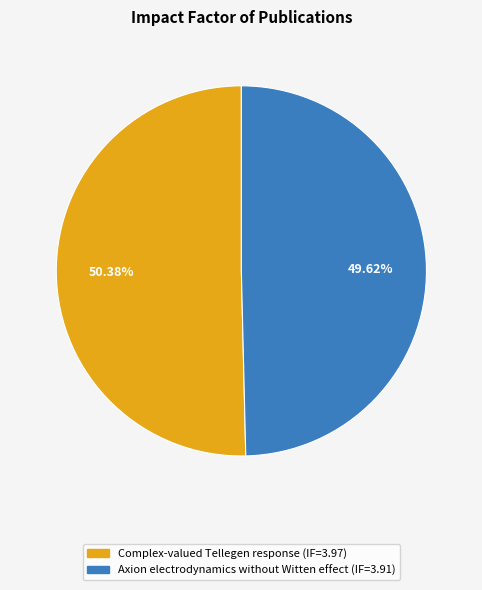

Is it true that Complex-valued Tellegen response is 50% of the pie?

True